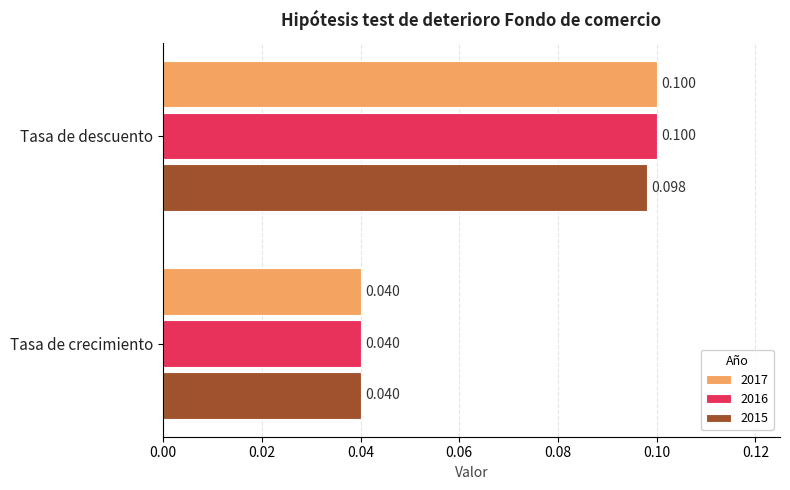

At which label is 2017 closest to 0?

Tasa de crecimiento